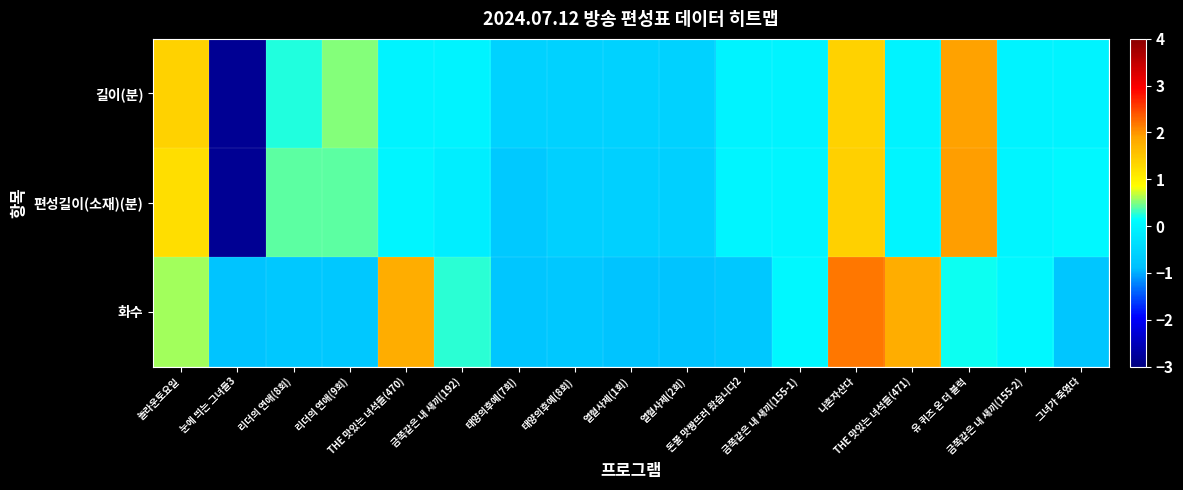

What is the maximum value shown in the chart?

2.2